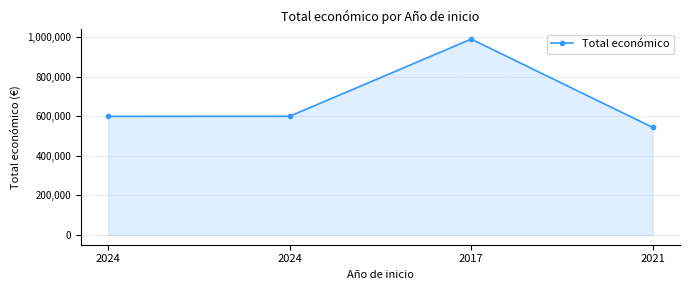

What is the greatest value displayed?

989973